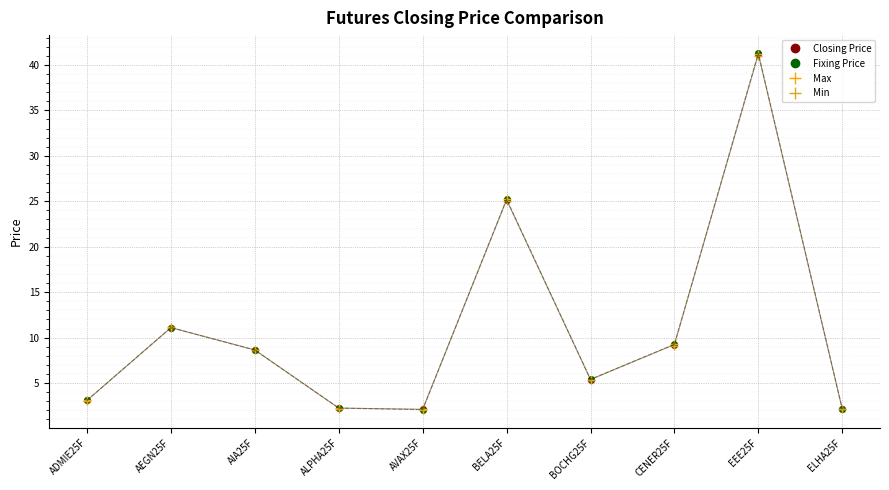

Which series changed the most between CENER25F and ELHA25F?

Max